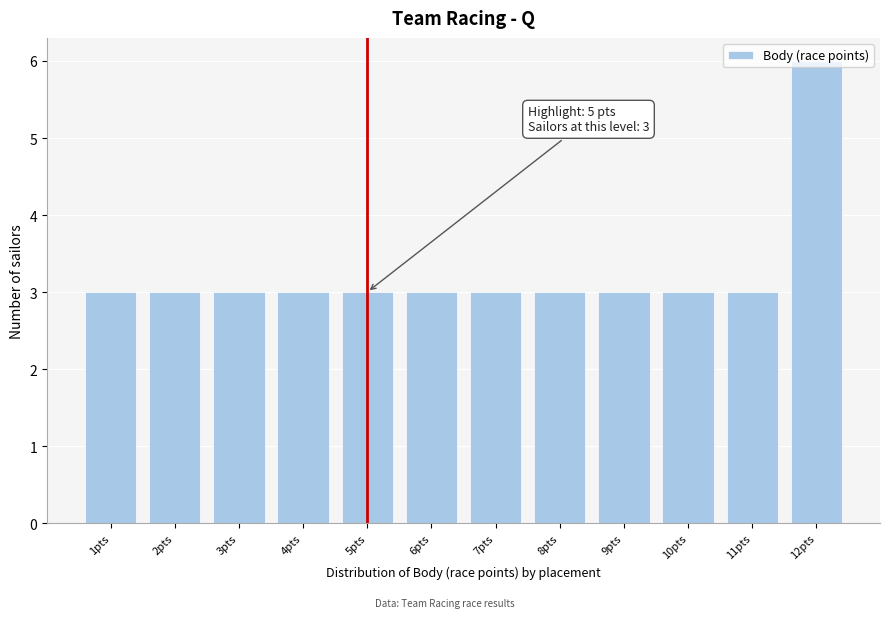

True or false: the data shows 4 at 5pts.

False